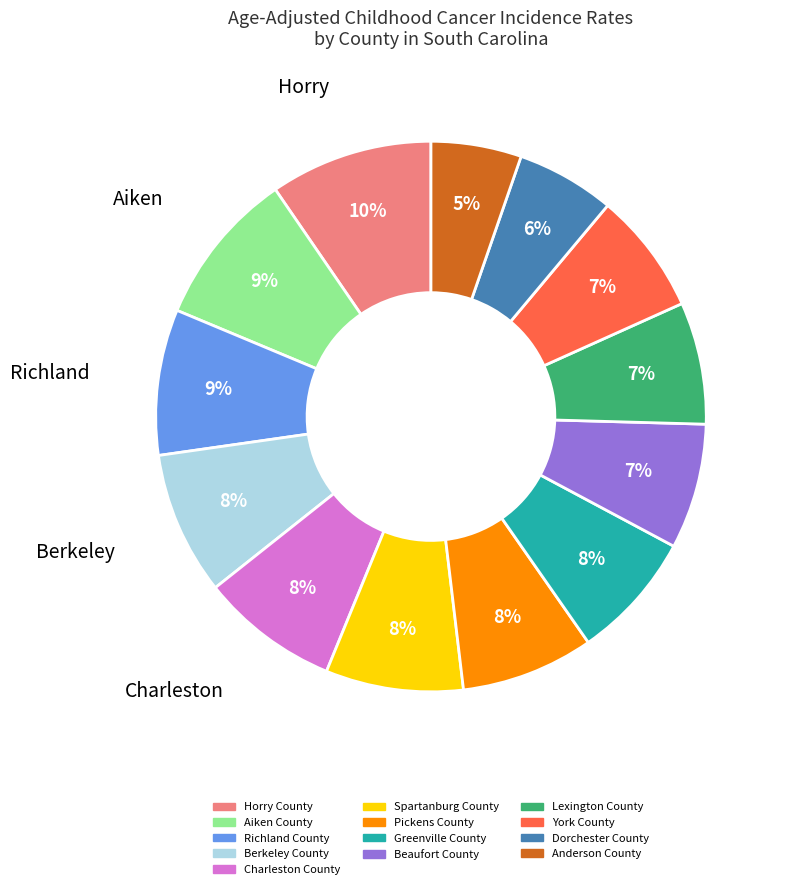

True or false: Lexington County accounts for 17% of the total.

False